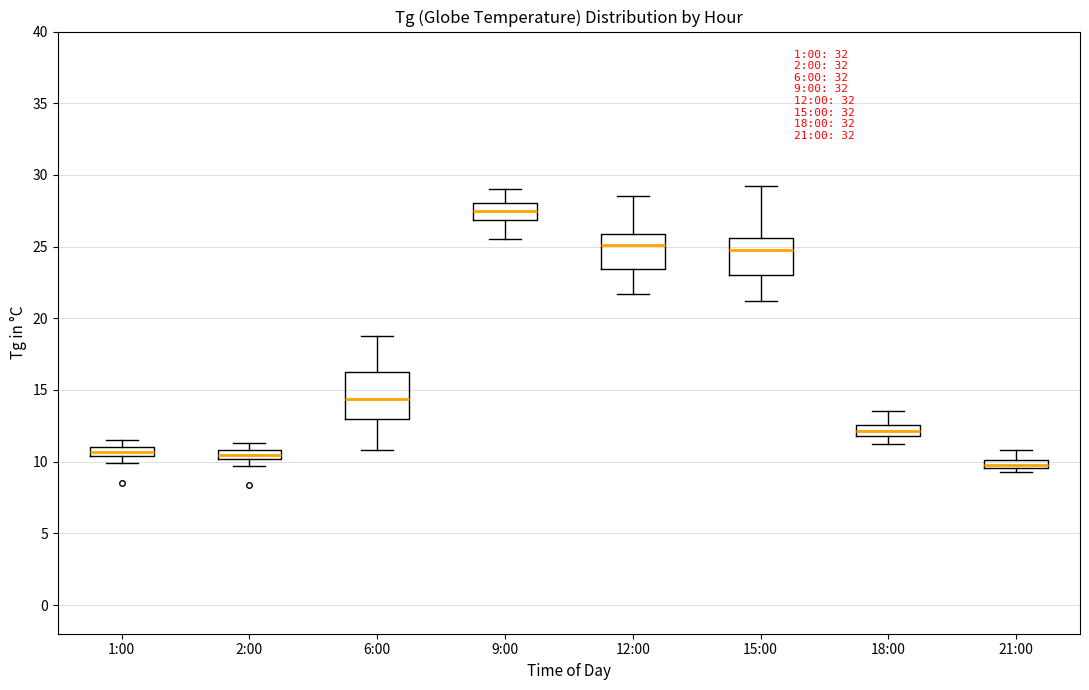

Which box's median line is the lowest?

21:00